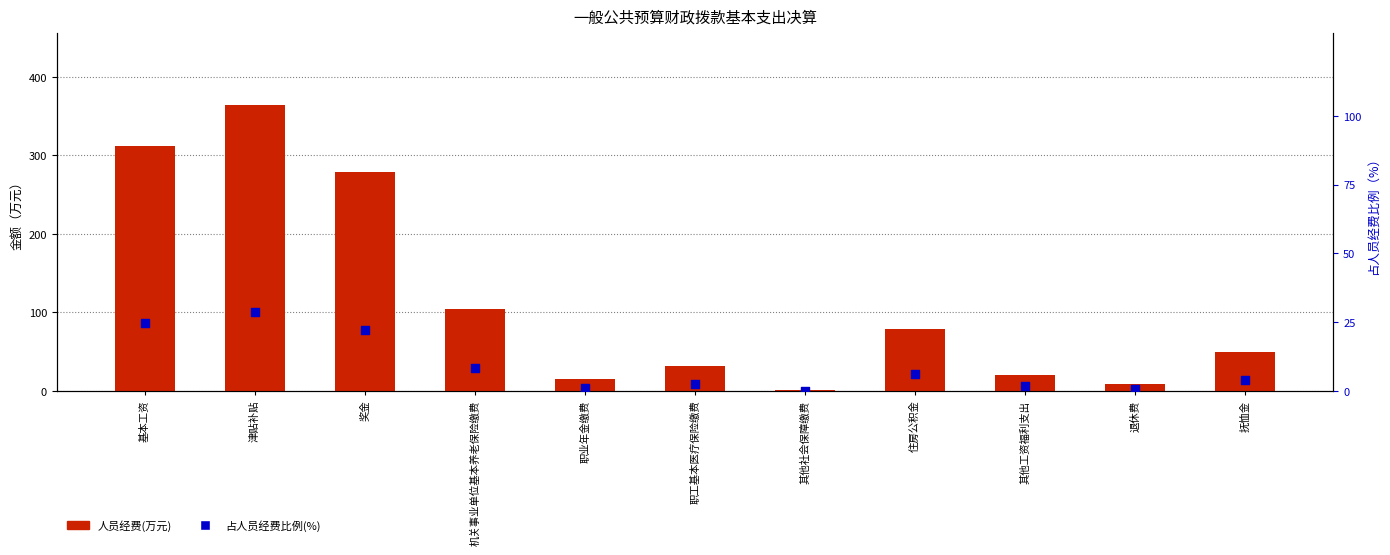

Which series contains the lowest Y value?

占人员经费比例(%)